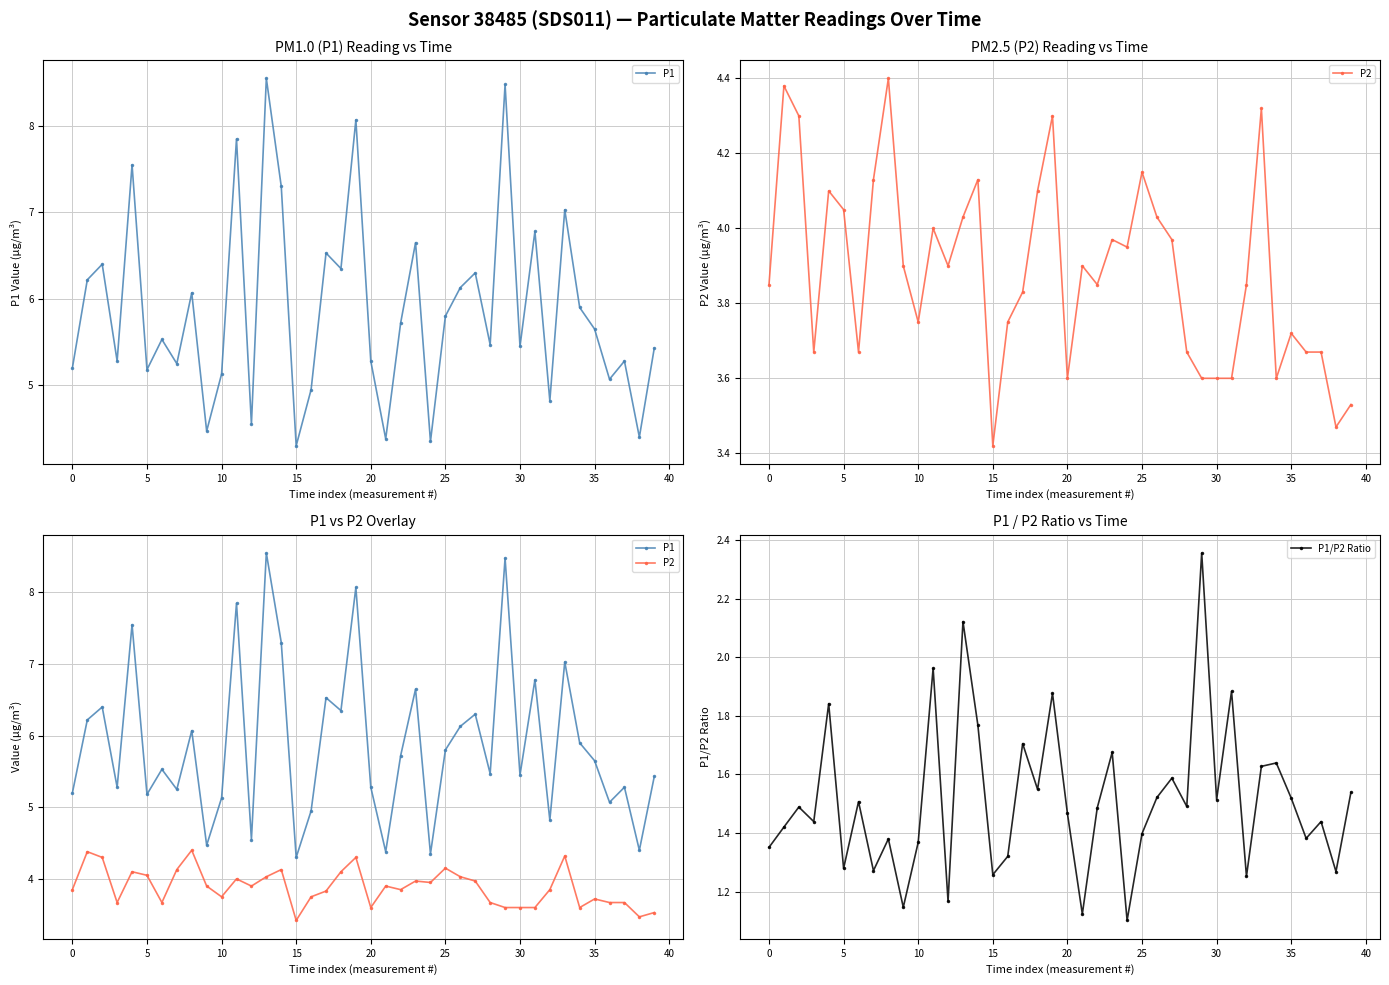

True or false: P1/P2 Ratio and P1 intersect in this chart.

False